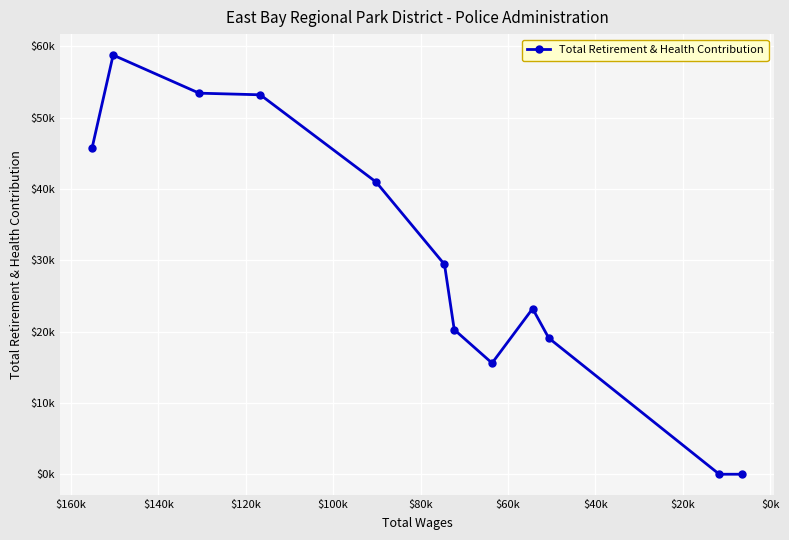

How many values are below 29409?

6